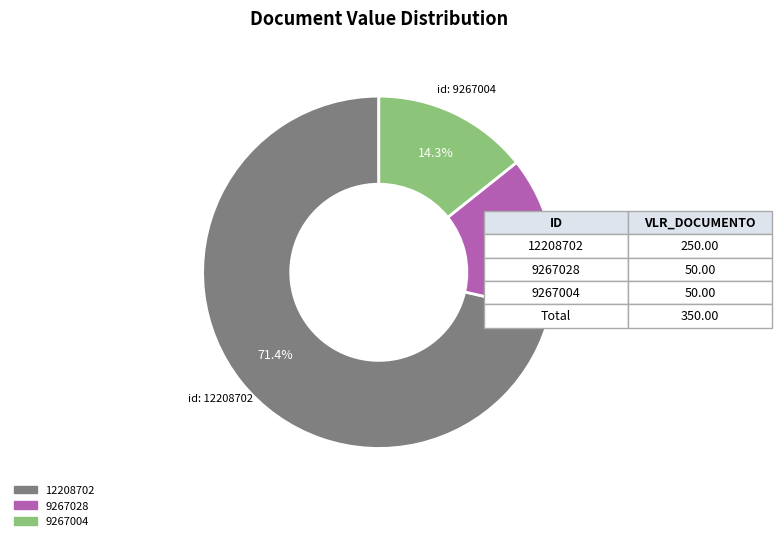

To the nearest percent, what percentage of the pie is 9267028?

14%